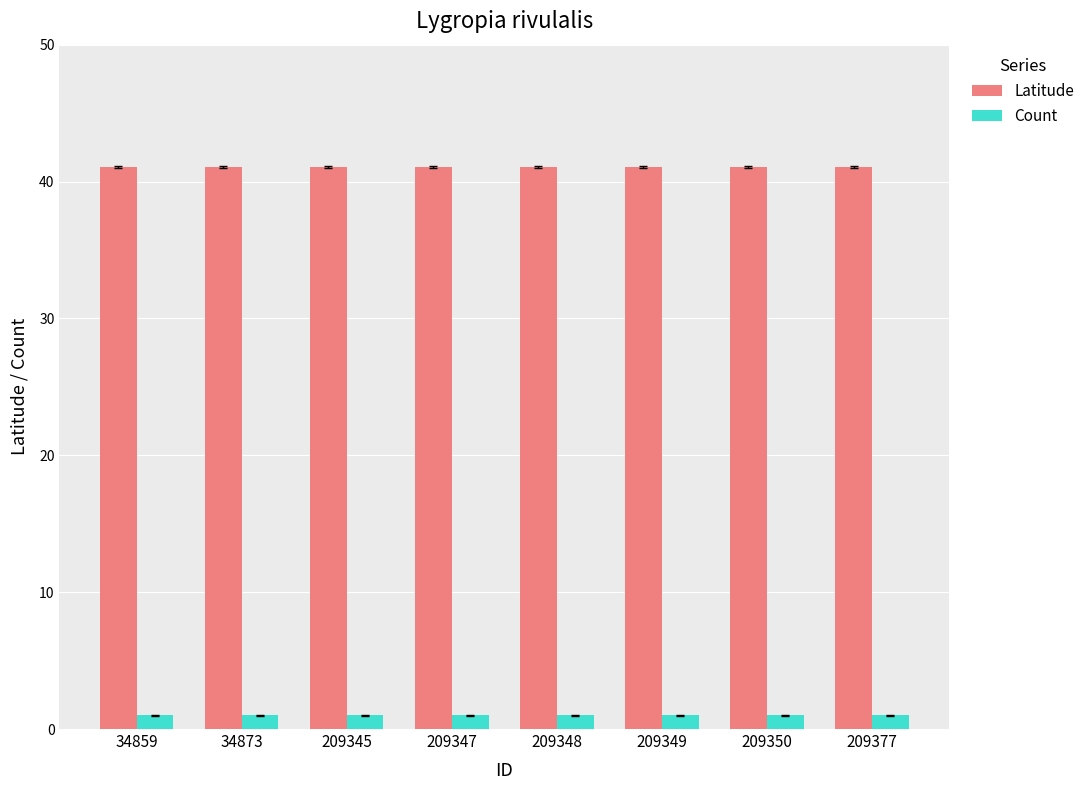

Reading left to right, list all the values displayed in this chart.

Latitude: 41.1	41.1	41.1	41.1	41.1	41.1	41.1	41.1
Count: 1.0	1.0	1.0	1.0	1.0	1.0	1.0	1.0